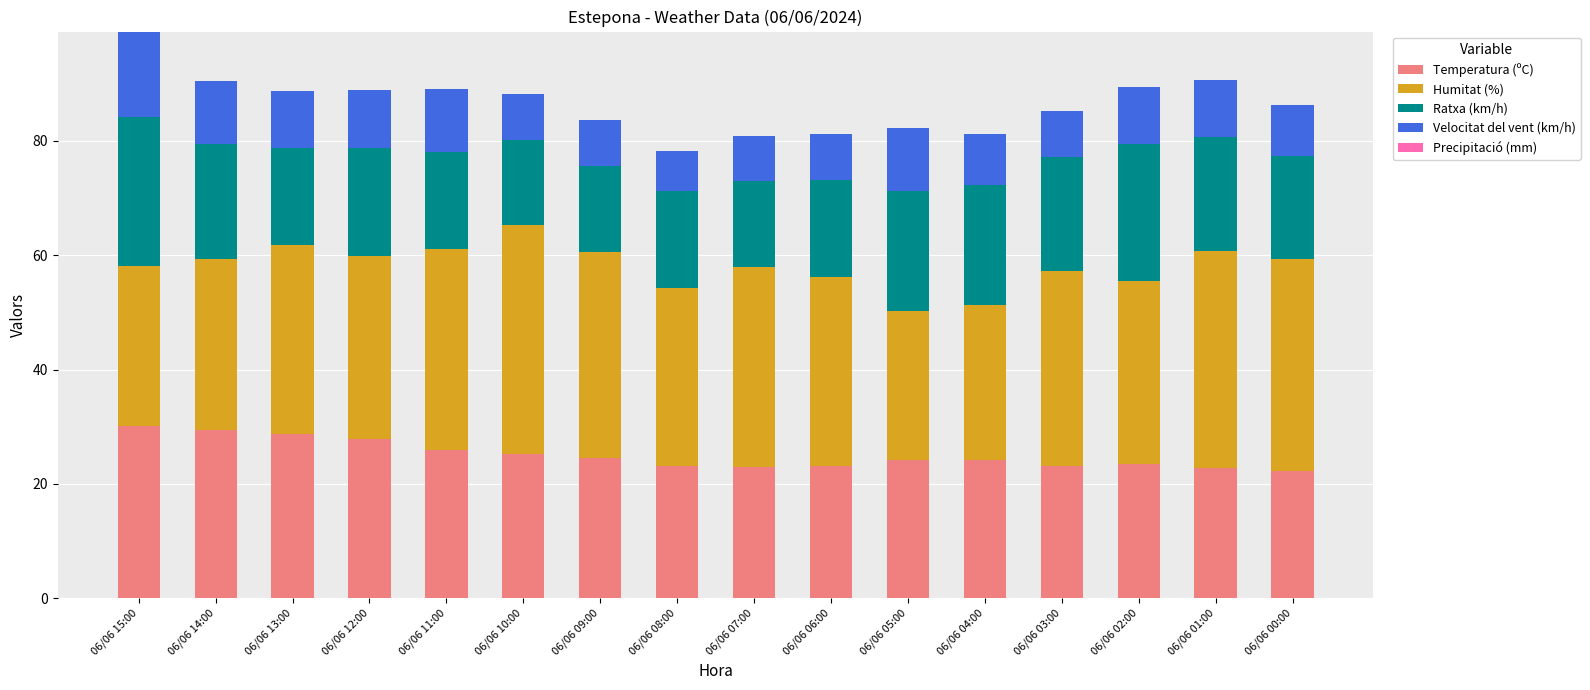

What is the highest value of the Temperatura (ºC) series?

30.1